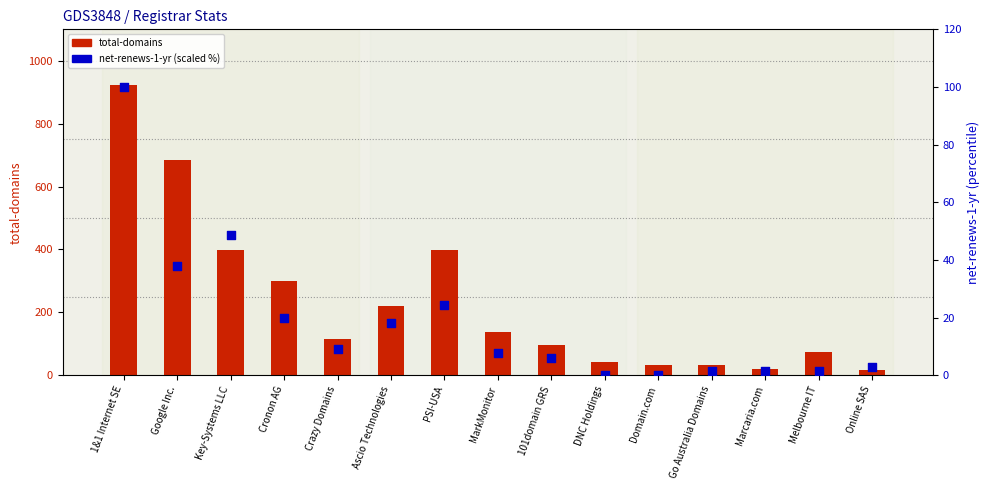

Which series has the largest total across all categories?

total-domains